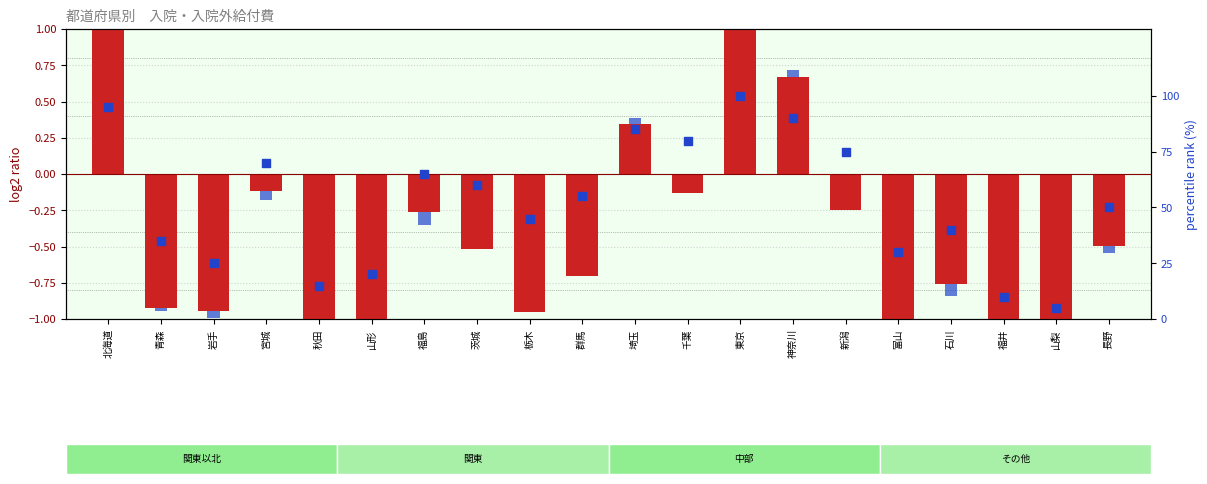

At which category is the sum across all series the highest?

東京